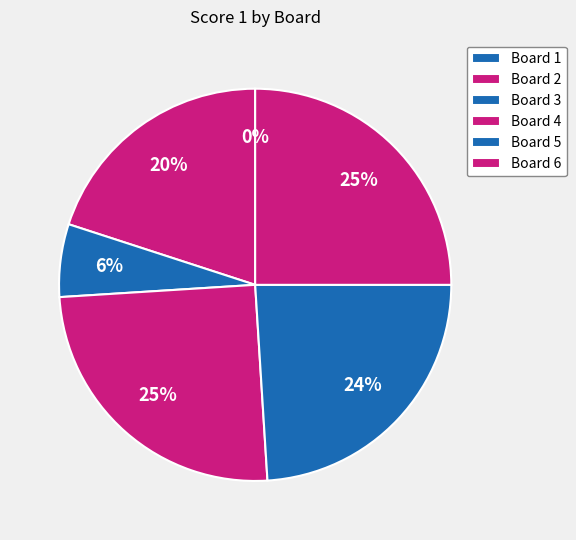

Is it true that Board 5 is 33% of the pie?

False